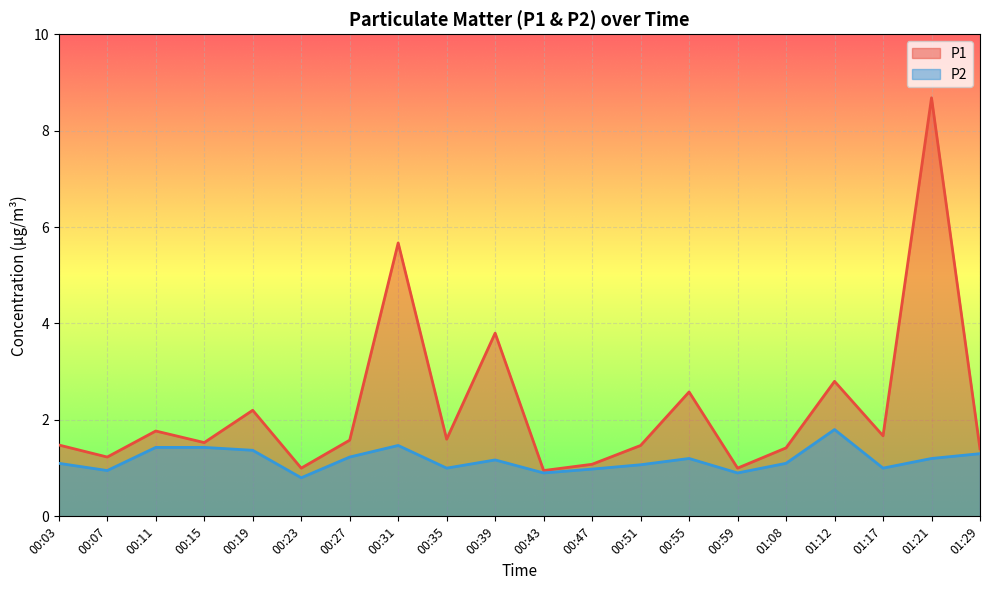

What is the approximate value of P2 at 00:15?

1.4